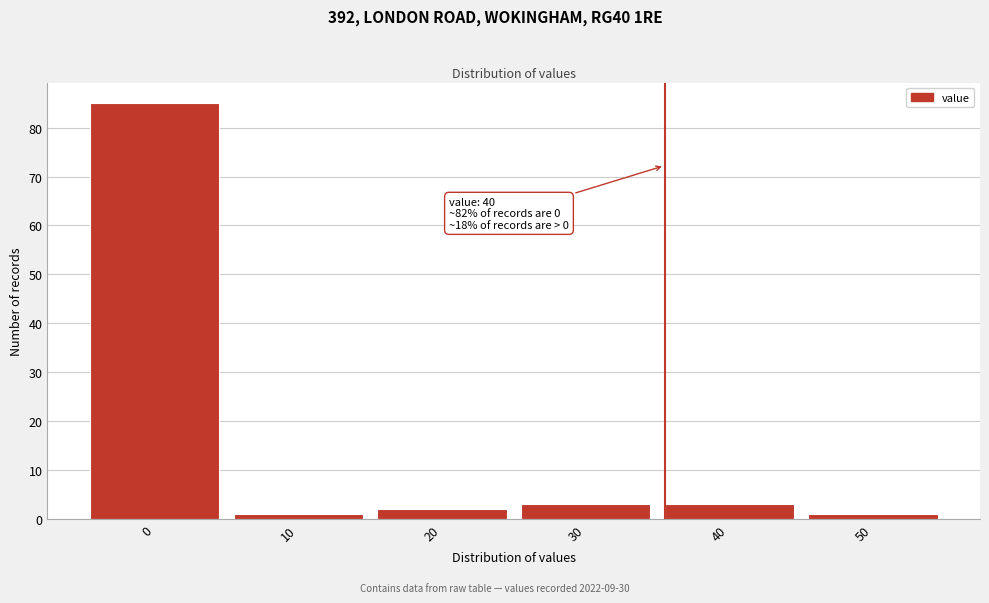

Reading left to right, what are all the values shown in this chart?

0=85	10=1	20=2	30=3	40=3	50=1